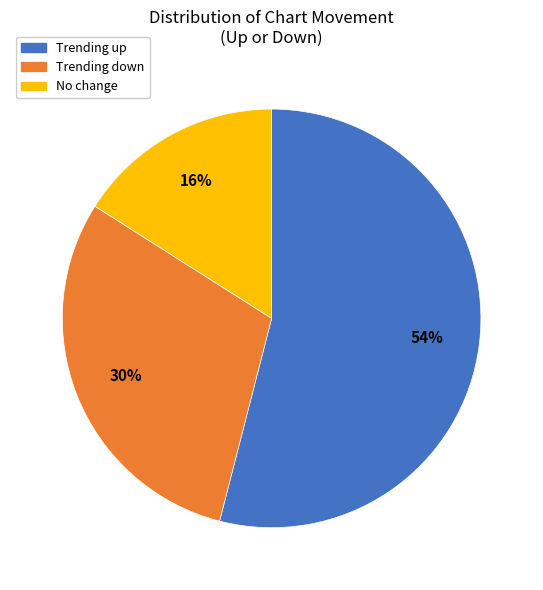

Does any single category account for the majority?

Yes